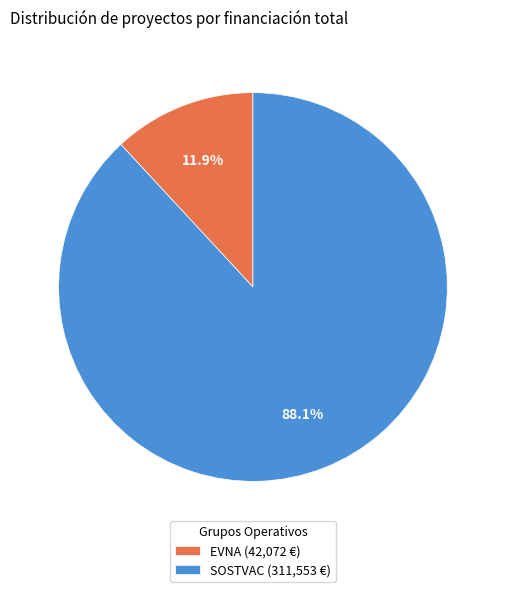

Do EVNA (42,072 €) and SOSTVAC (311,553 €) together represent more than half of the pie?

Yes